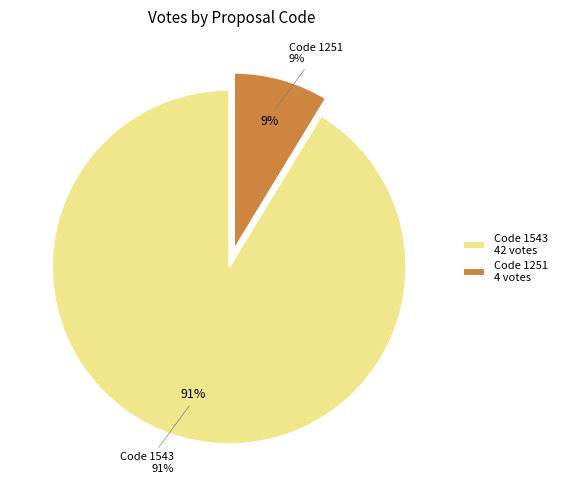

Is 1251 the majority of the pie?

No